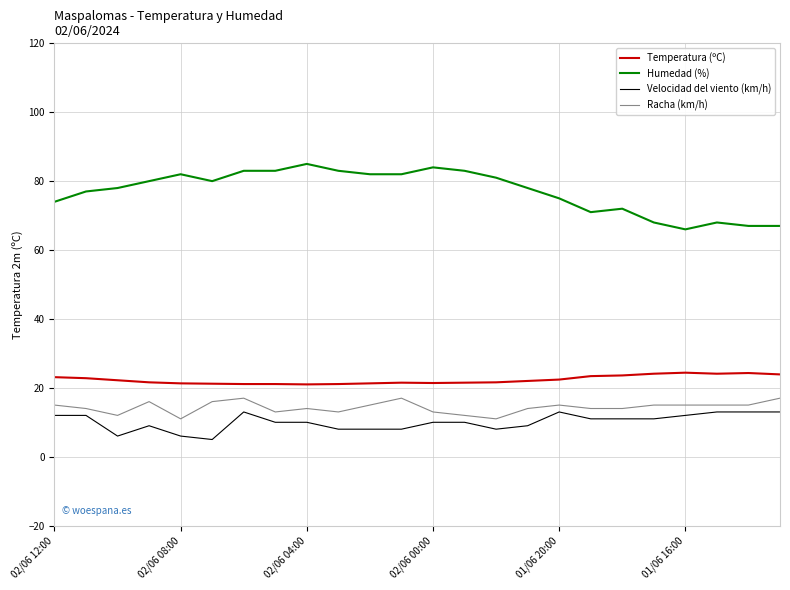

True or false: Velocidad del viento (km/h) and Temperatura (ºC) intersect in this chart.

False